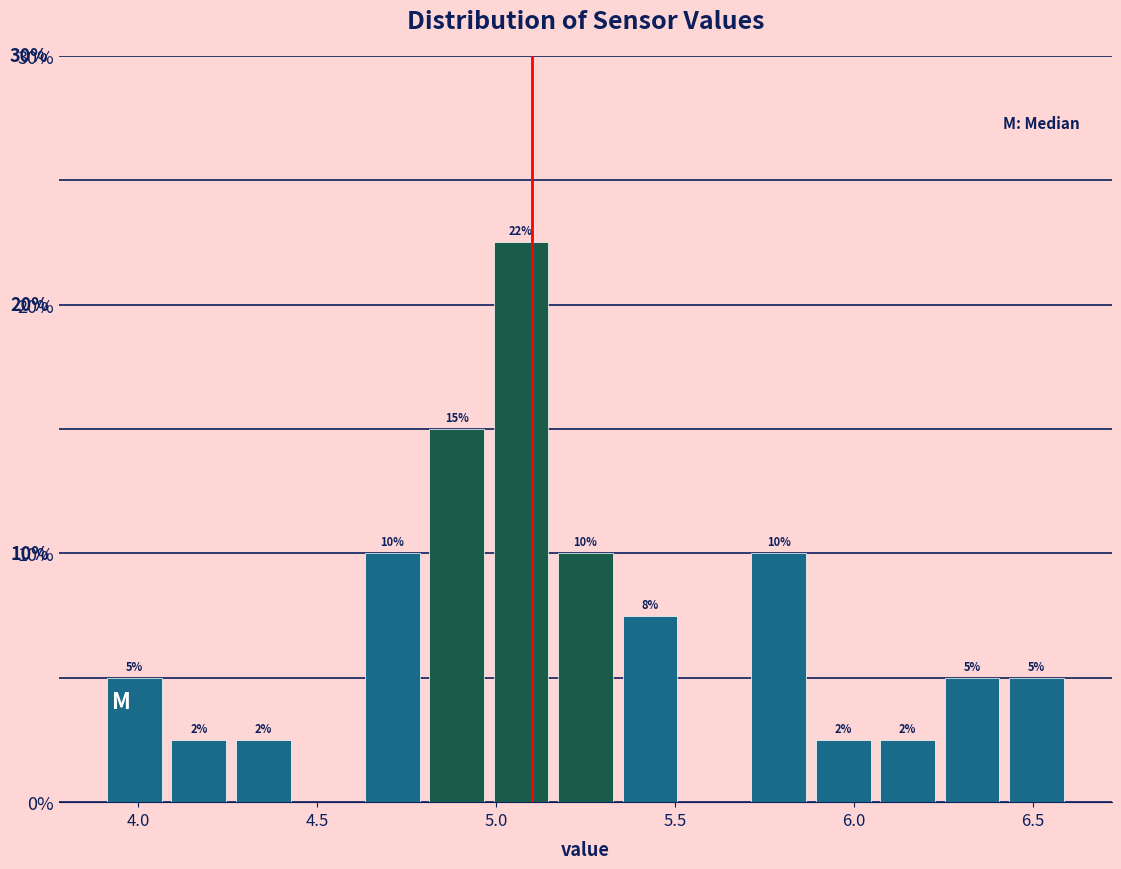

Around what value on the x-axis is the tallest bar? Give the approximate position of its centre, as read against the axis.

5.05